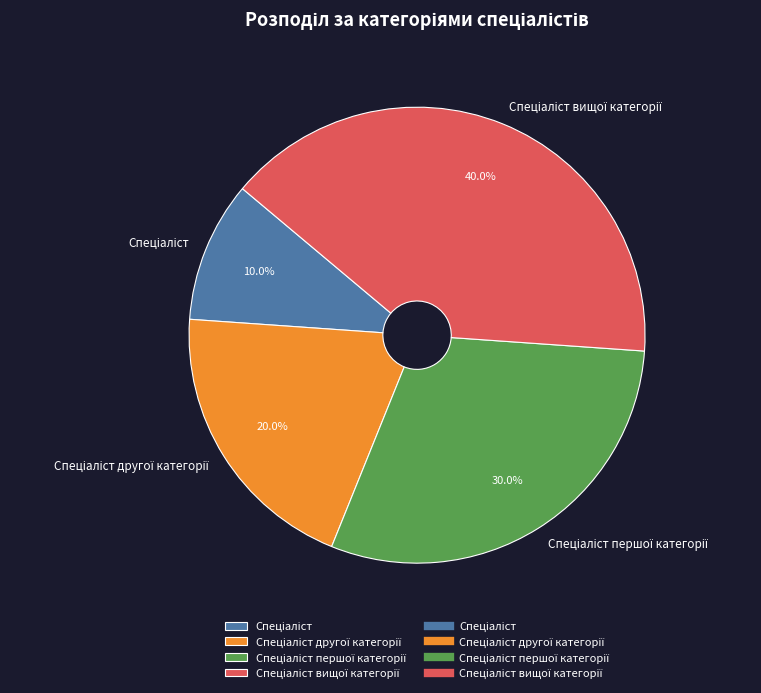

Does any single category account for the majority?

No